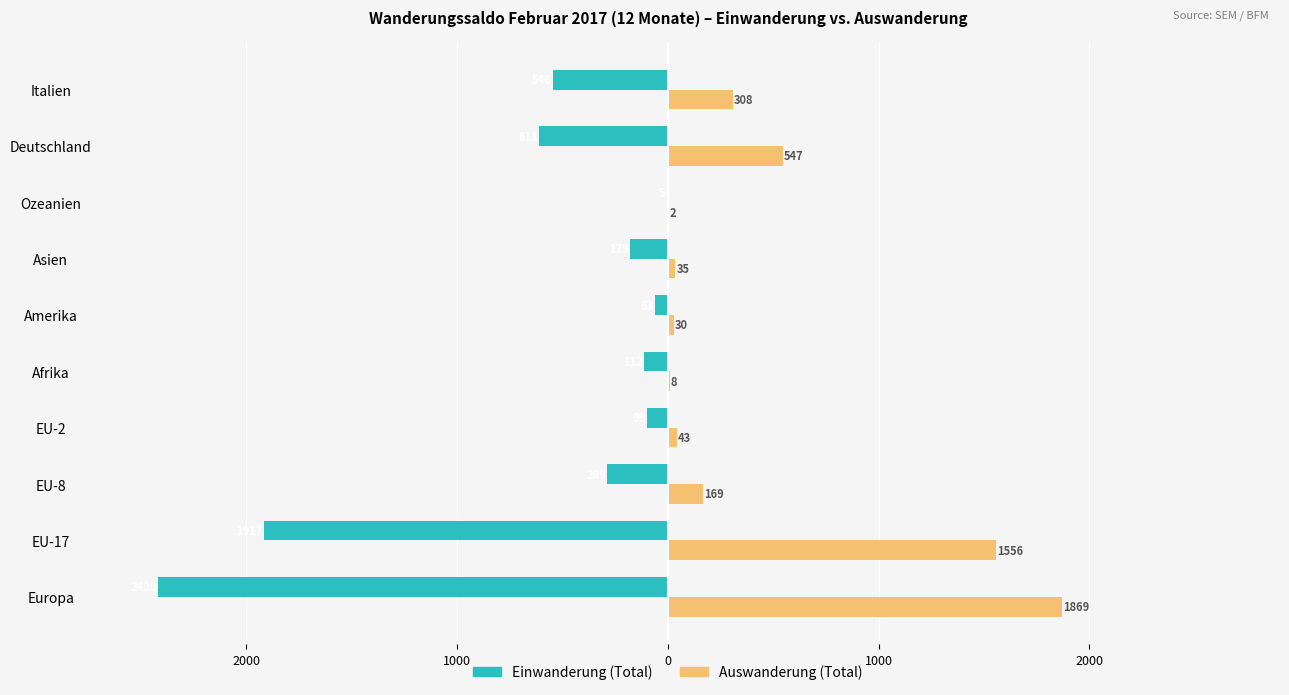

What are all the series names shown in the legend?

Einwanderung (Total), Auswanderung (Total)